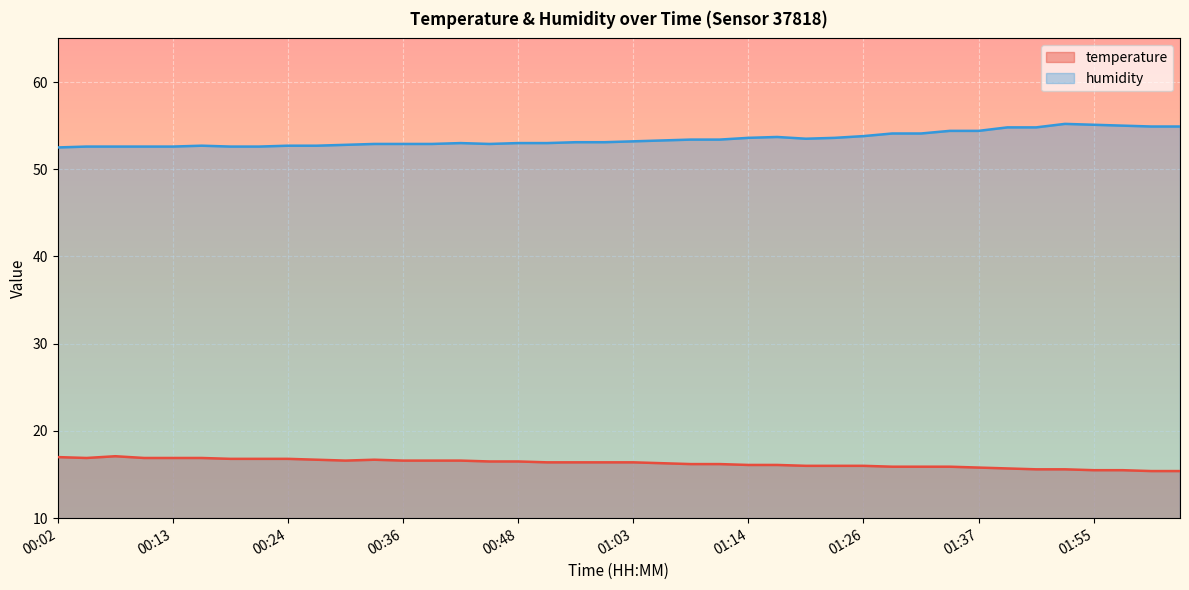

What is the label of the 38th point from the right?

00:07